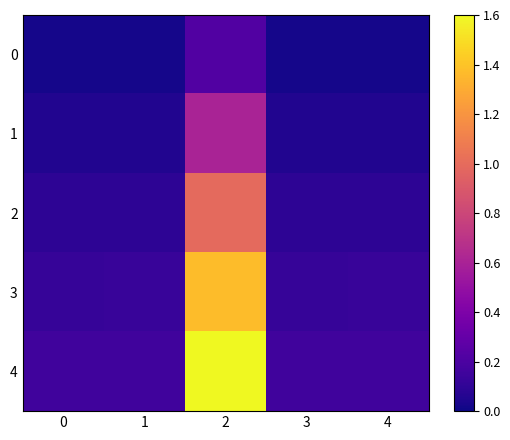

Reading right to left, extract all data points from this chart.

0: 4=0.0	3=0.0	2=0.2	1=0.0	0=0.0
1: 4=0.1	3=0.1	2=0.6	1=0.1	0=0.1
2: 4=0.1	3=0.1	2=1.0	1=0.1	0=0.1
3: 4=0.1	3=0.1	2=1.4	1=0.1	0=0.1
4: 4=0.2	3=0.2	2=1.8	1=0.2	0=0.2